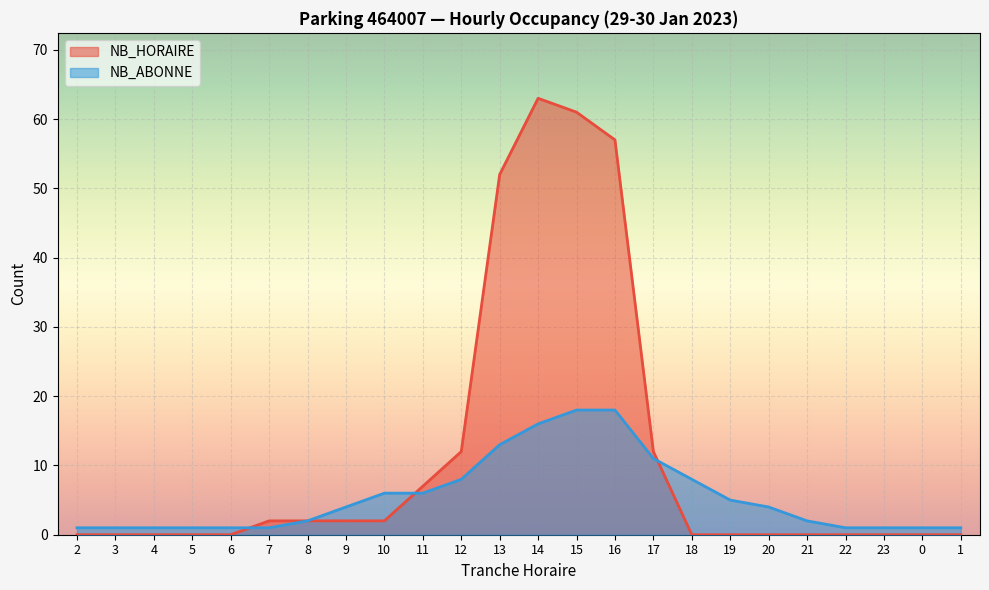

How many distinct data groups are displayed?

2